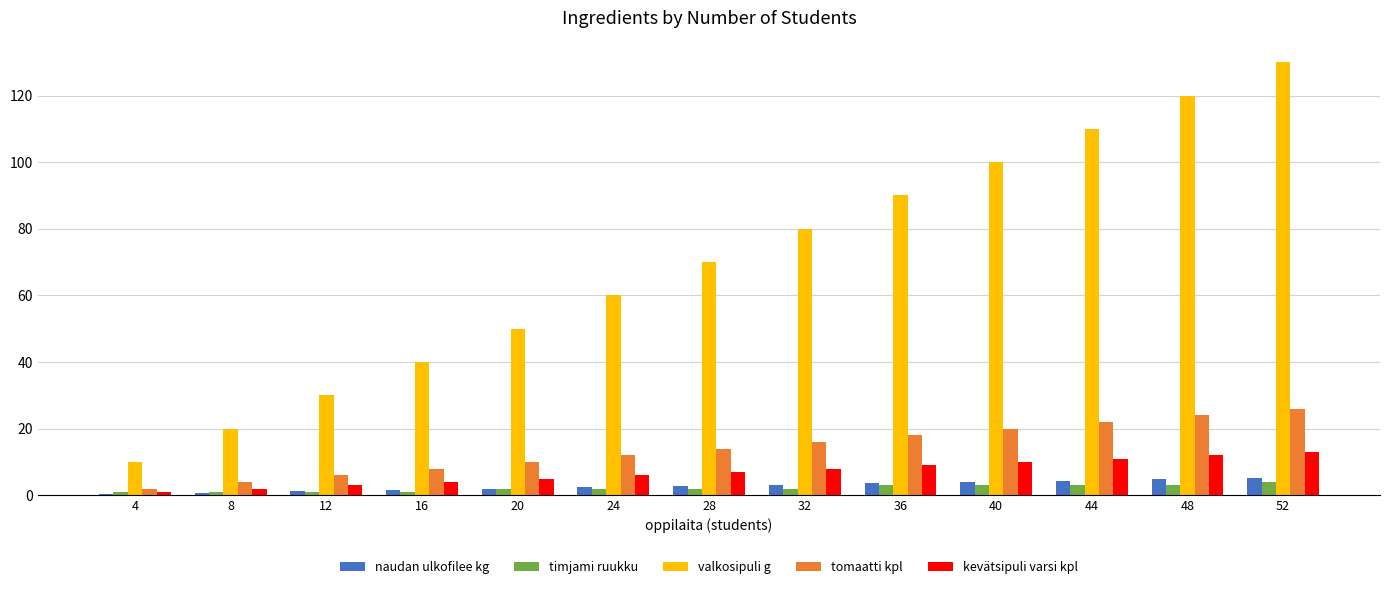

What is the approximate value of timjami ruukku at 8?

1.0